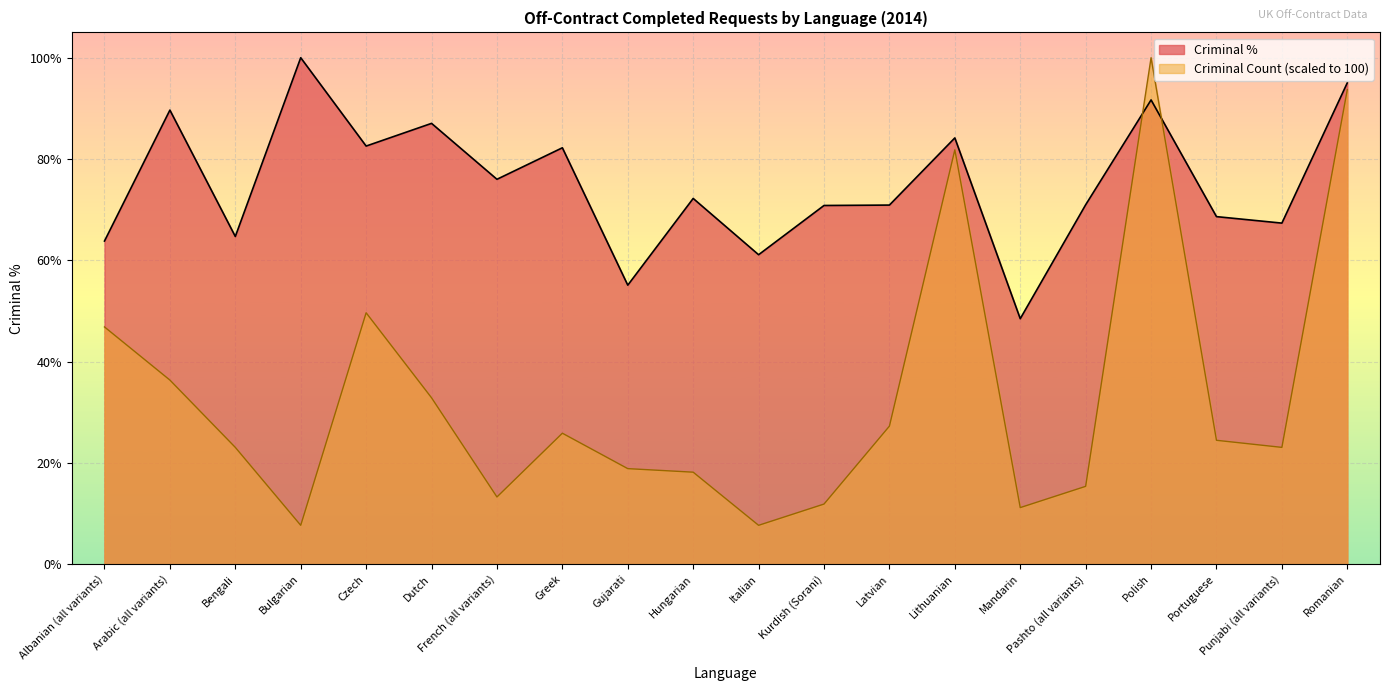

What is the difference between the highest and lowest values at Dutch?

54.2